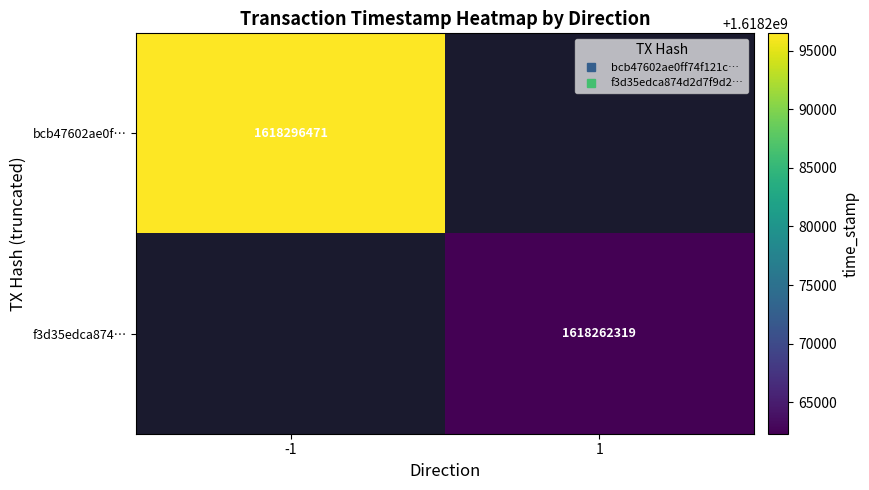

True or false: bcb47602ae0f… has a value of 2258817654.9 at -1.

False